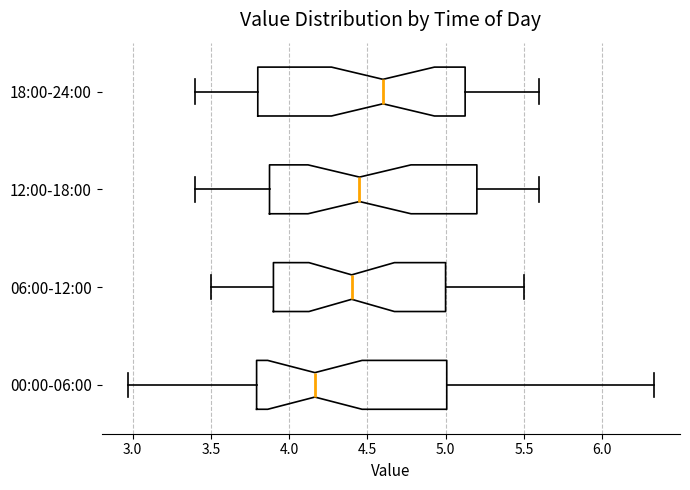

Reading bottom to top, transcribe this box plot: for each box, give where its median line is, the range the box spans, and where its two whiskers end, as read against the x-axis. The values are not printed on the chart, so give them approximately, as read against the axis.

00:00-06:00: median 4.15, box 3.80 to 5.00, whiskers 2.95 to 6.35
06:00-12:00: median 4.40, box 3.90 to 5.00, whiskers 3.50 to 5.50
12:00-18:00: median 4.45, box 3.90 to 5.20, whiskers 3.40 to 5.60
18:00-24:00: median 4.60, box 3.80 to 5.15, whiskers 3.40 to 5.60